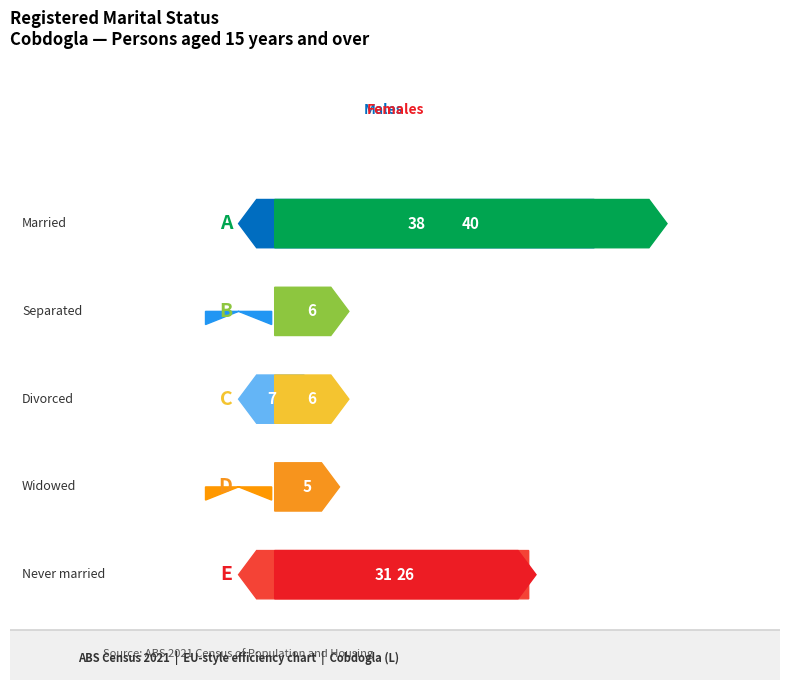

Are the bars grouped side by side (vs. stacked)?

Yes